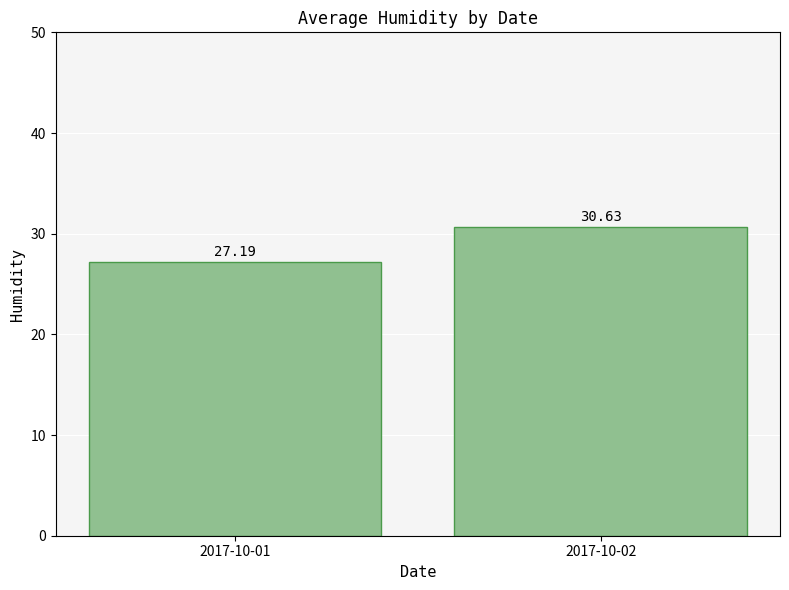

Reading left to right, list all the values displayed in this chart.

27.2	30.6